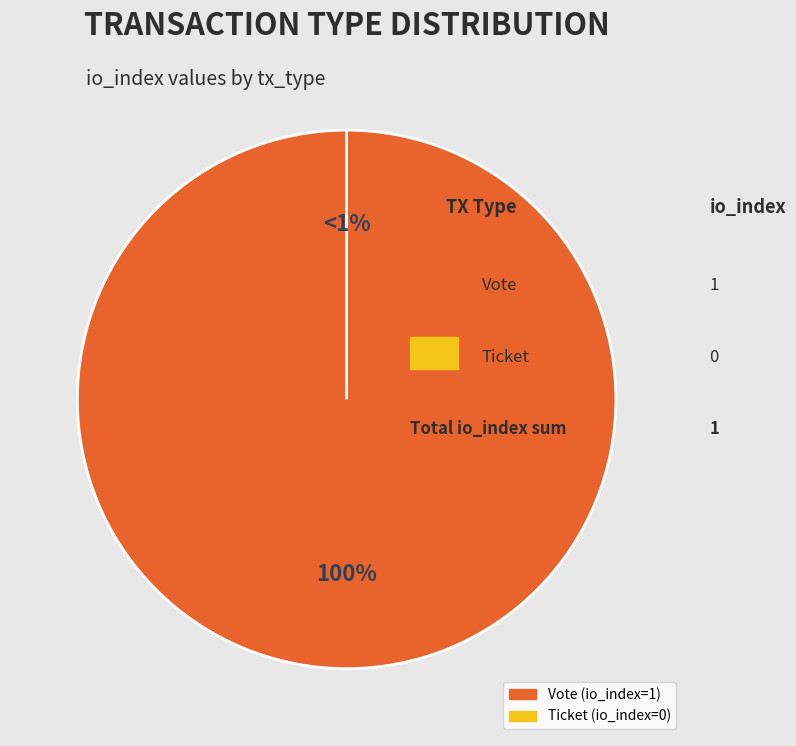

Is there a majority slice in this chart?

Yes